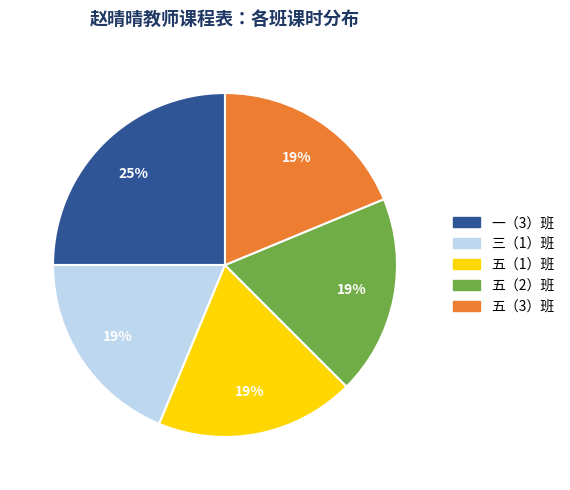

Which slice is the largest?

一（3）班